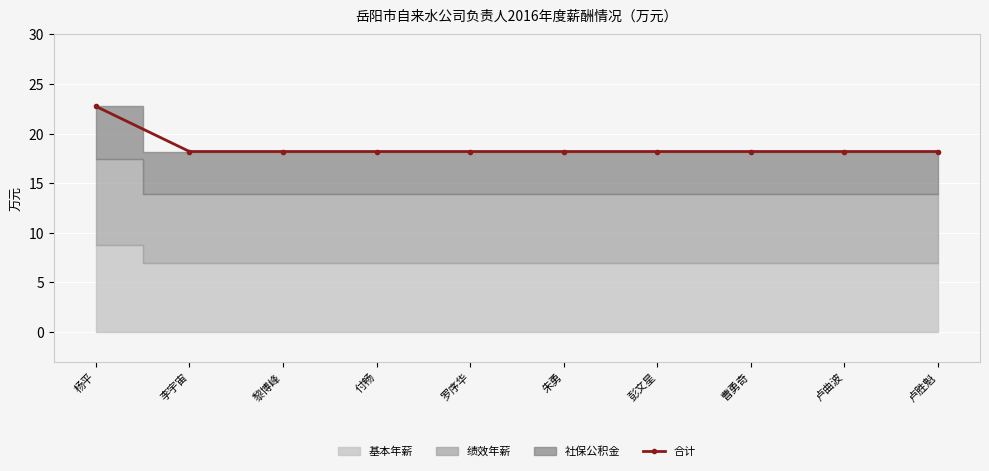

What is the label of the 1st point from the left?

杨平